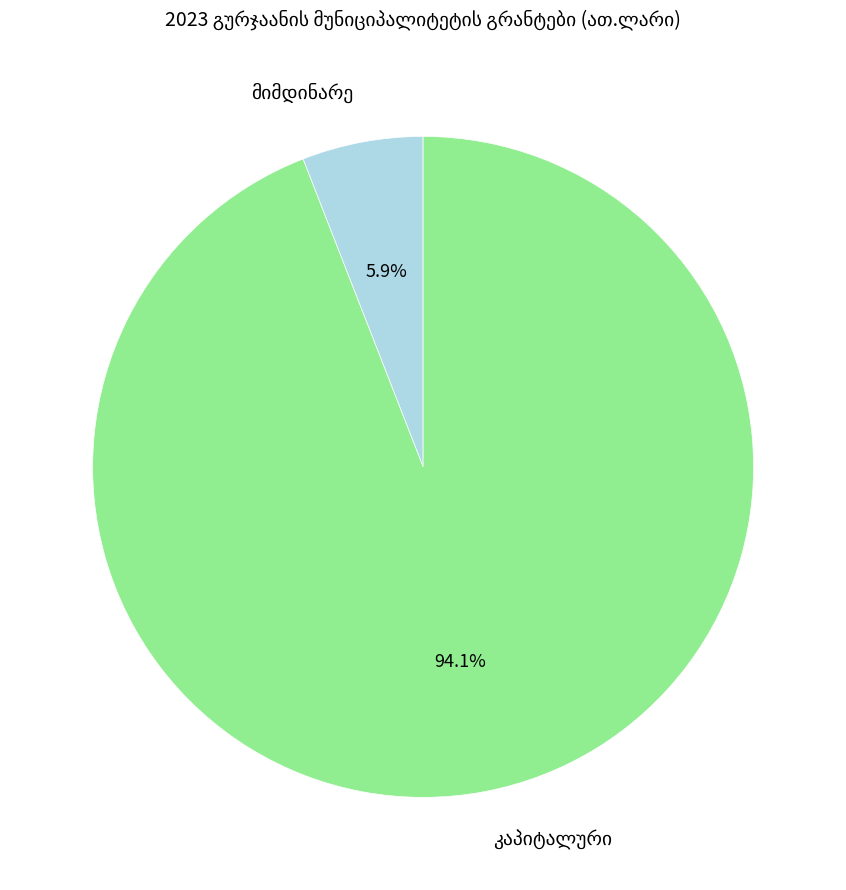

Is there any slice that represents more than half of the pie?

Yes